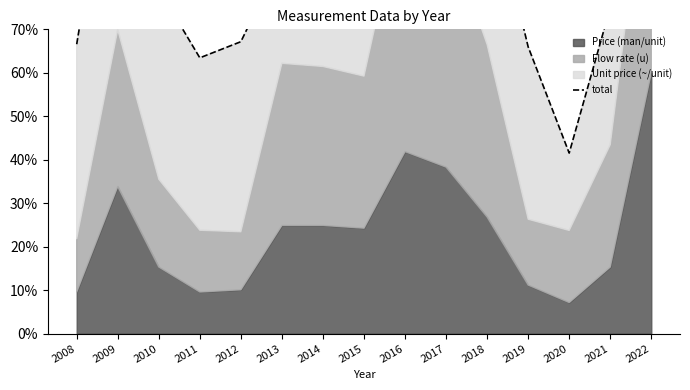

Approximately how many times larger is the value at 2020 compared to 2012?

0.6